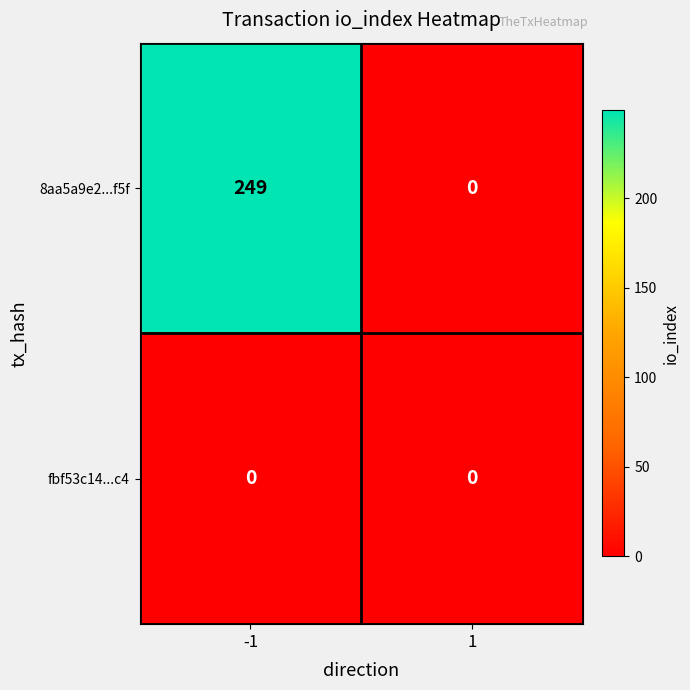

Which category has the highest value across all series?

-1